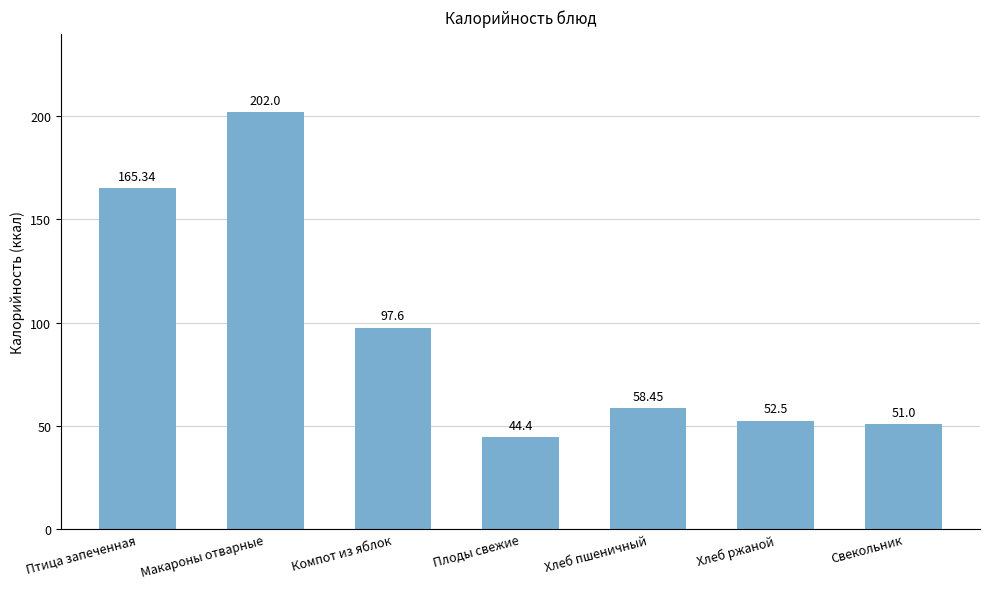

The chart shows a value of 51.0 at Свекольник. True or false?

True